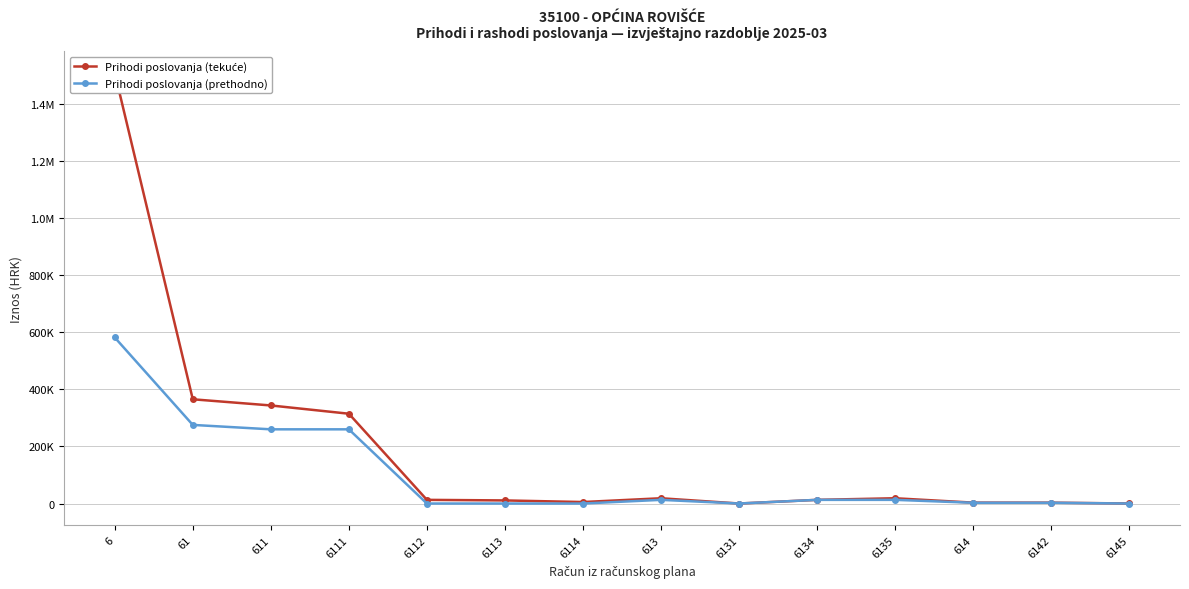

The Prihodi poslovanja (tekuće) series shows 106.2 at 6145. True or false?

True